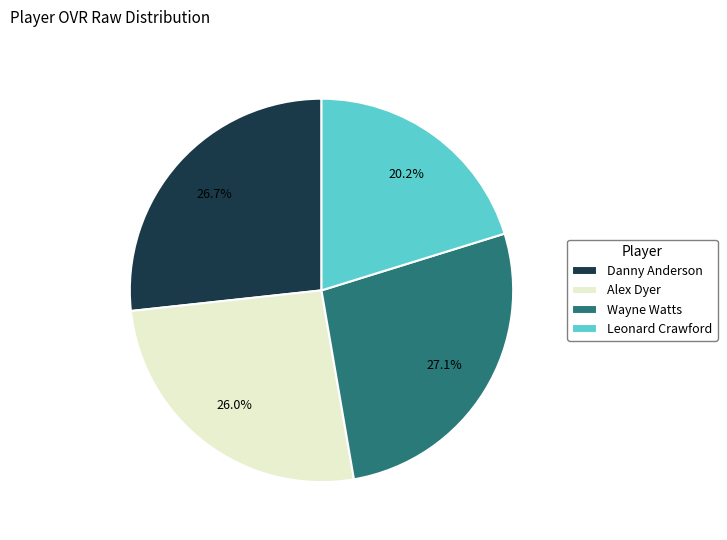

Is it true that Wayne Watts is 27% of the pie?

True